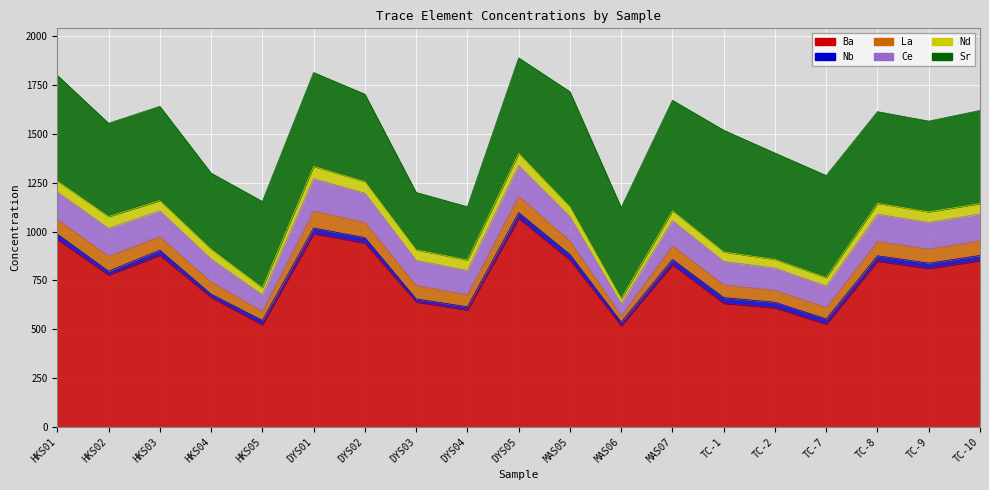

What is the spread (max minus min) of values at DYS02?

914.1